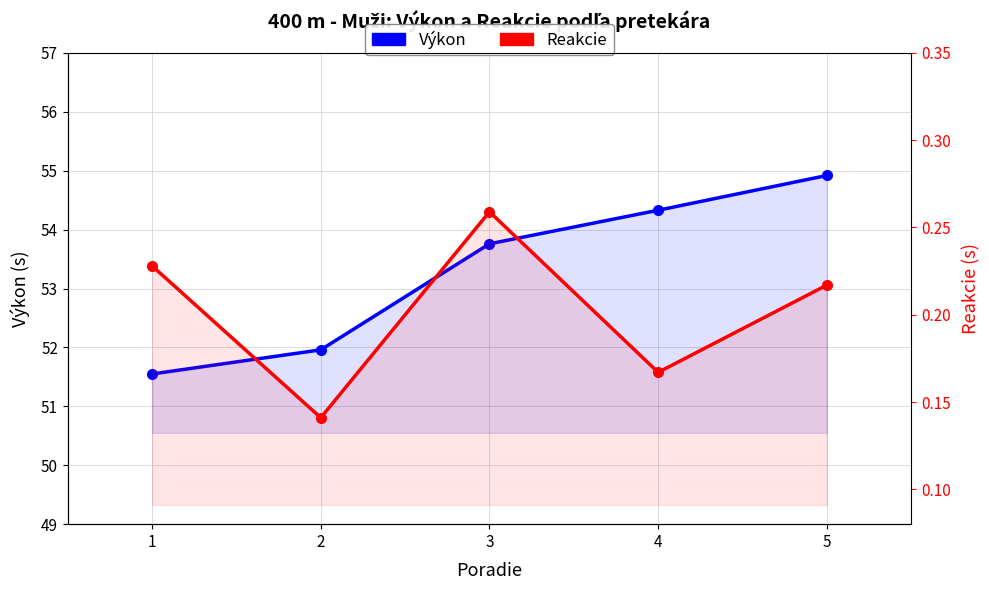

What is the smallest value displayed?

0.1